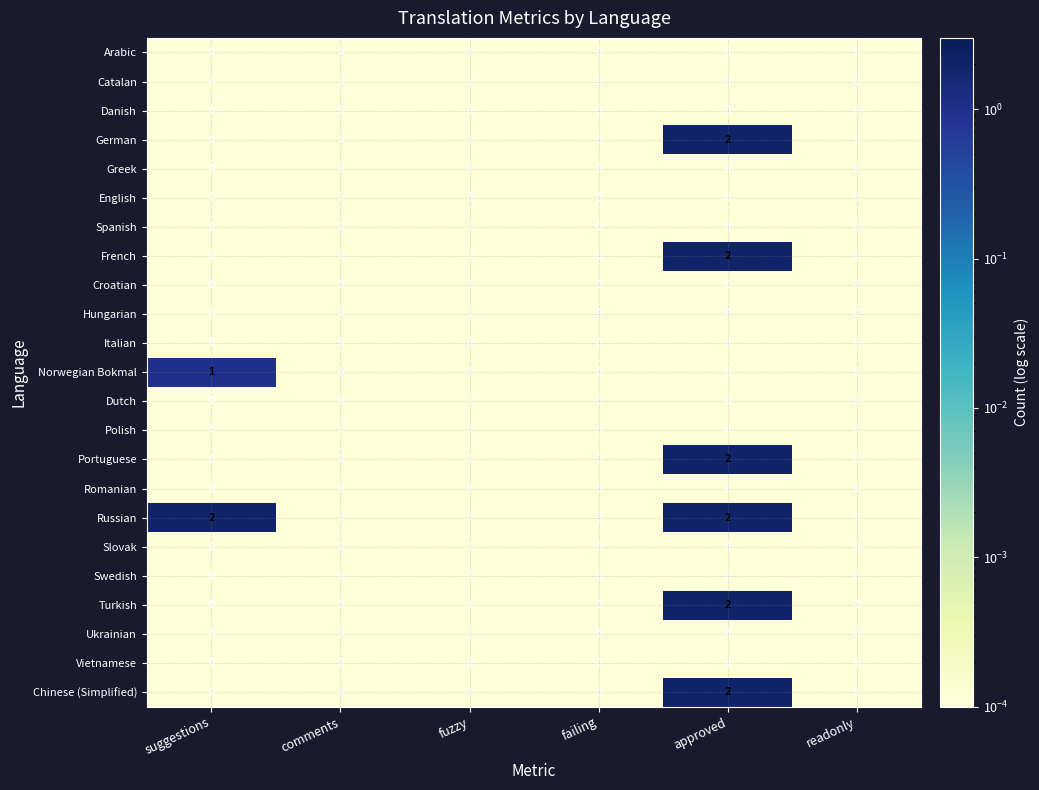

The value of Chinese (Simplified) at failing is 0. True or false?

True